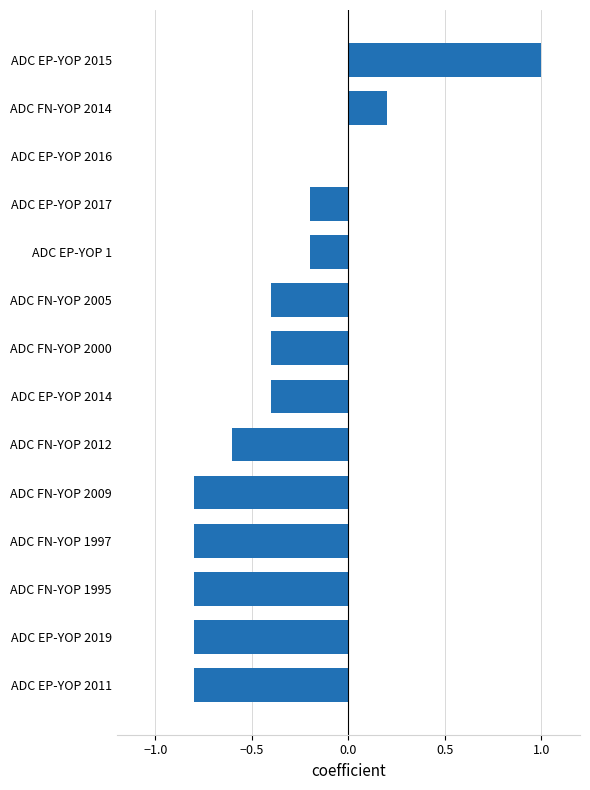

Reading top to bottom, what are all the values shown in this chart?

ADC EP-YOP 2015=1.0	ADC FN-YOP 2014=0.2	ADC EP-YOP 2016=0.0	ADC EP-YOP 2017=-0.2	ADC EP-YOP 1=-0.2	ADC FN-YOP 2005=-0.4	ADC FN-YOP 2000=-0.4	ADC EP-YOP 2014=-0.4	ADC FN-YOP 2012=-0.6	ADC FN-YOP 2009=-0.8	ADC FN-YOP 1997=-0.8	ADC FN-YOP 1995=-0.8	ADC EP-YOP 2019=-0.8	ADC EP-YOP 2011=-0.8